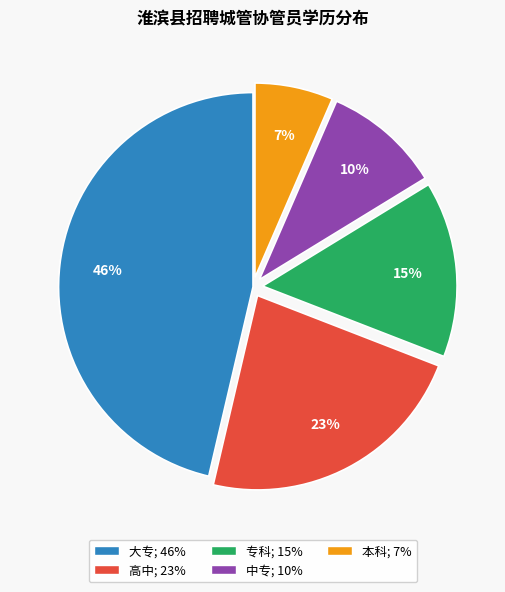

Does any single category account for the majority?

No